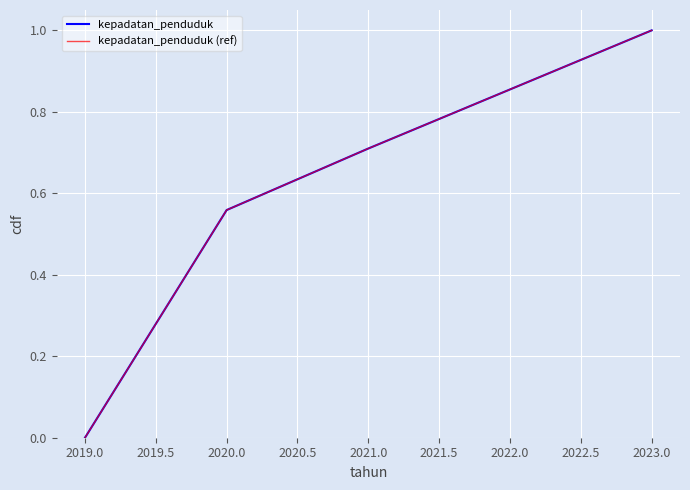

Does the chart have visible grid lines?

Yes